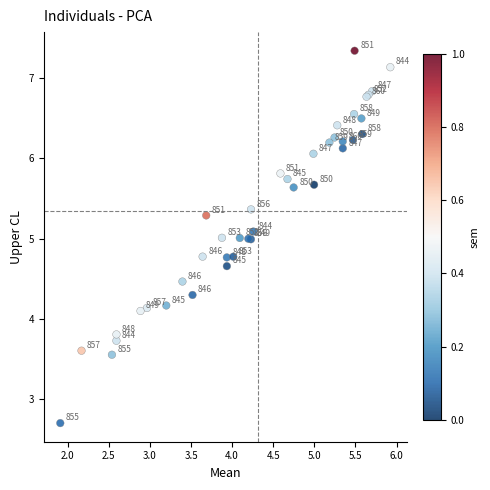

What Y value in the scatter plot is closest to 5?

5.0